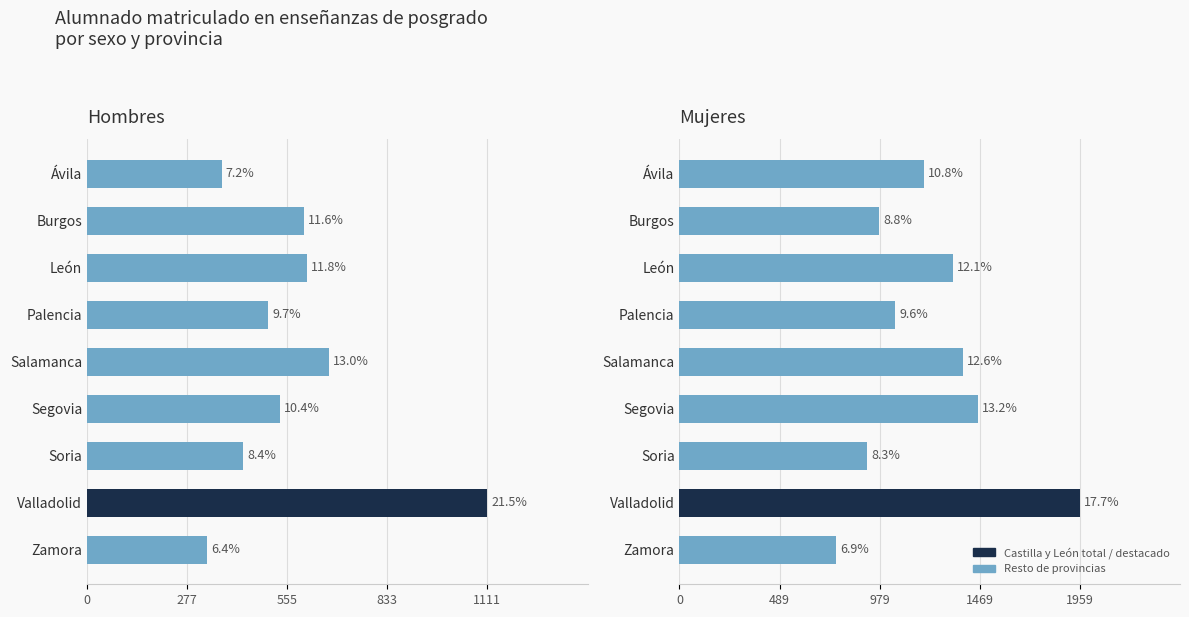

What is the difference between the maximum and minimum values in the Hombres series?

778